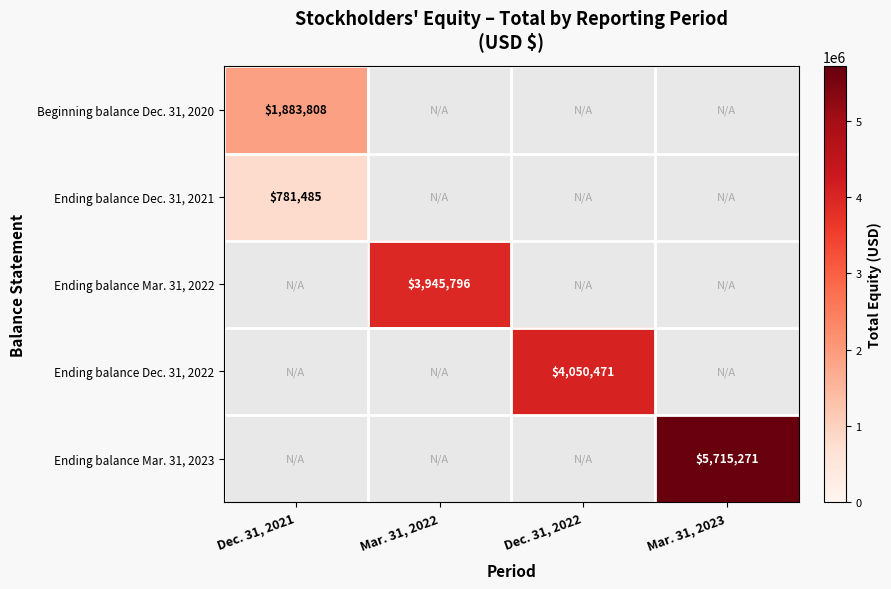

What is the minimum value shown in the chart?

781485.0